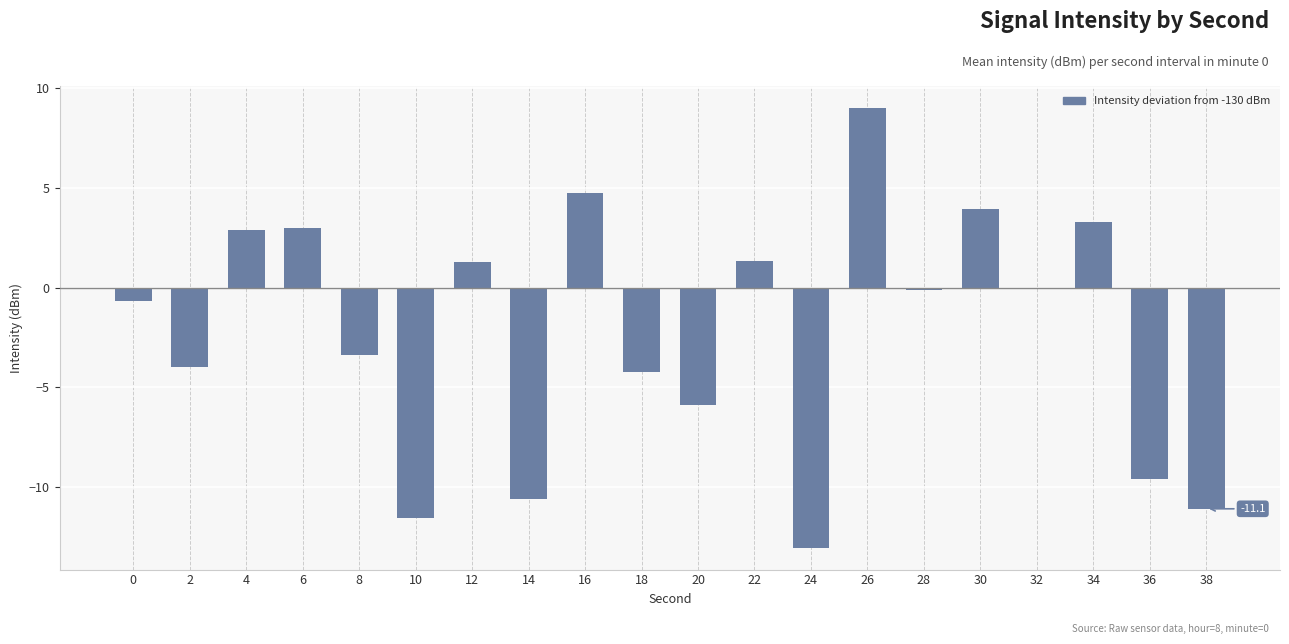

At which label does the data first exceed 0?

4